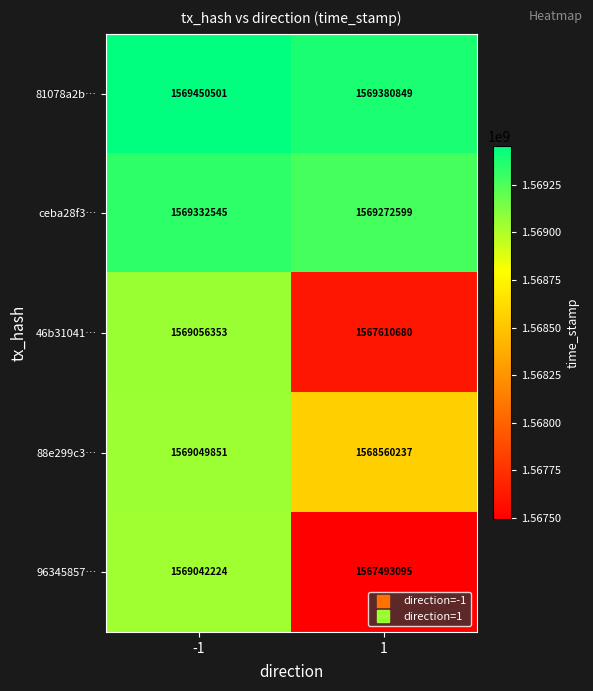

Which series changed the most between -1 and 1?

96345857…